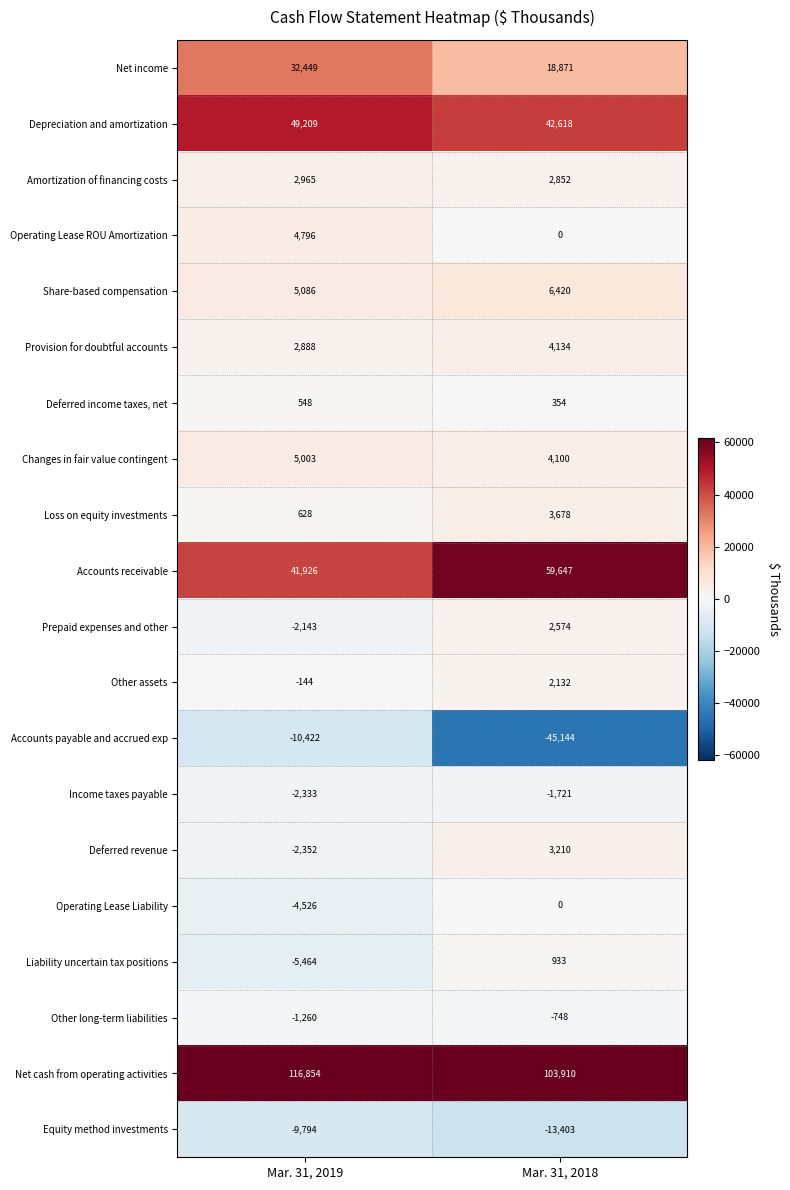

Which series has the largest range (max minus min)?

Accounts payable and accrued exp